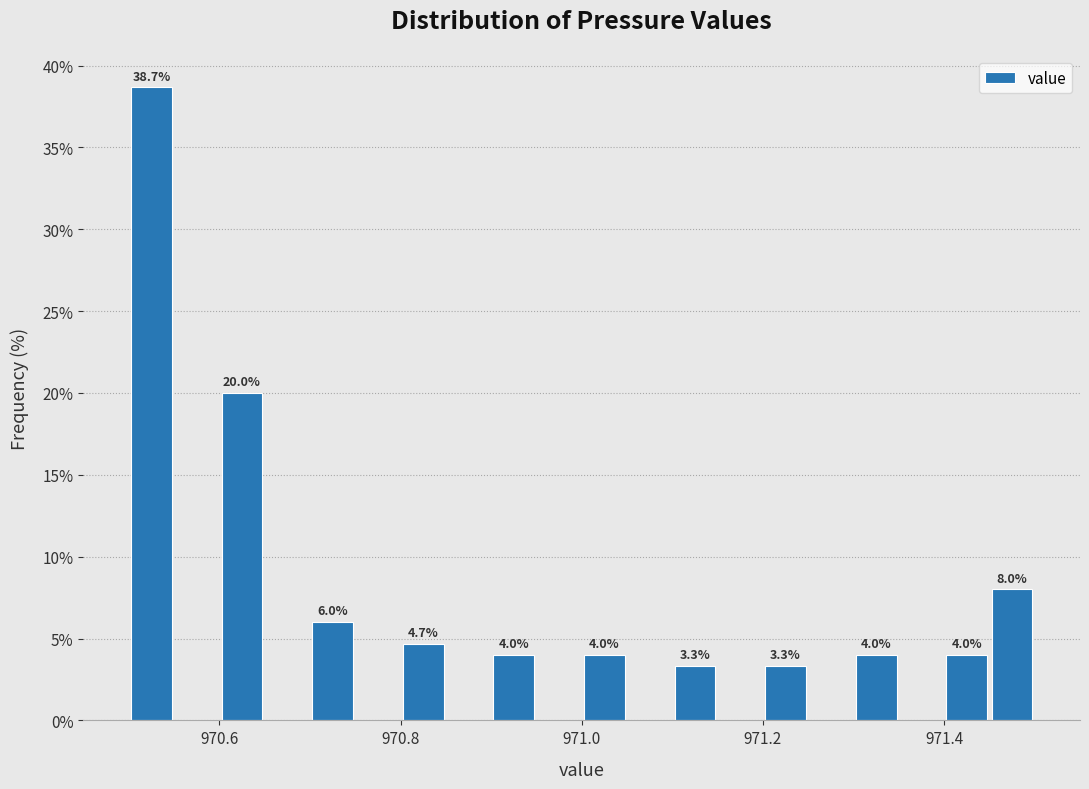

Read against the x-axis, roughly where is the centre of the tallest bar?

970.52